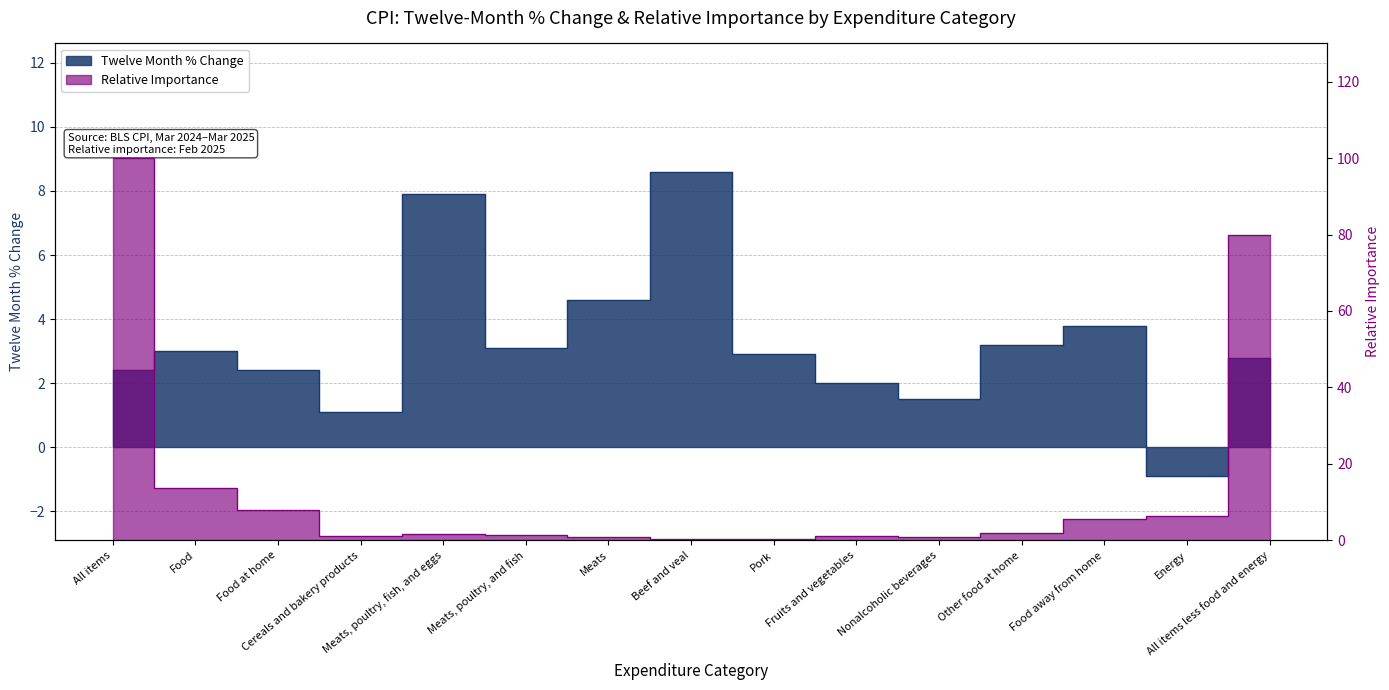

How many values in the Twelve Month % Change series exceed 2?

11